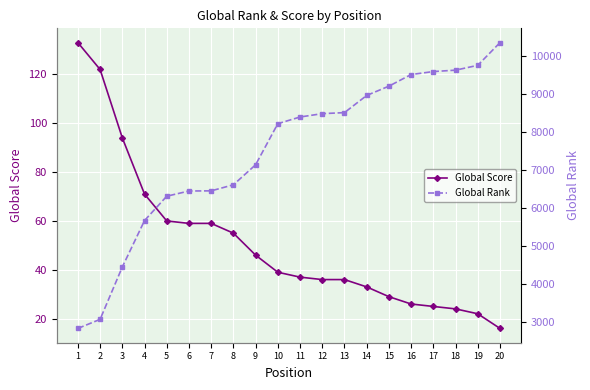

Which series has the largest range (max minus min)?

Global Rank